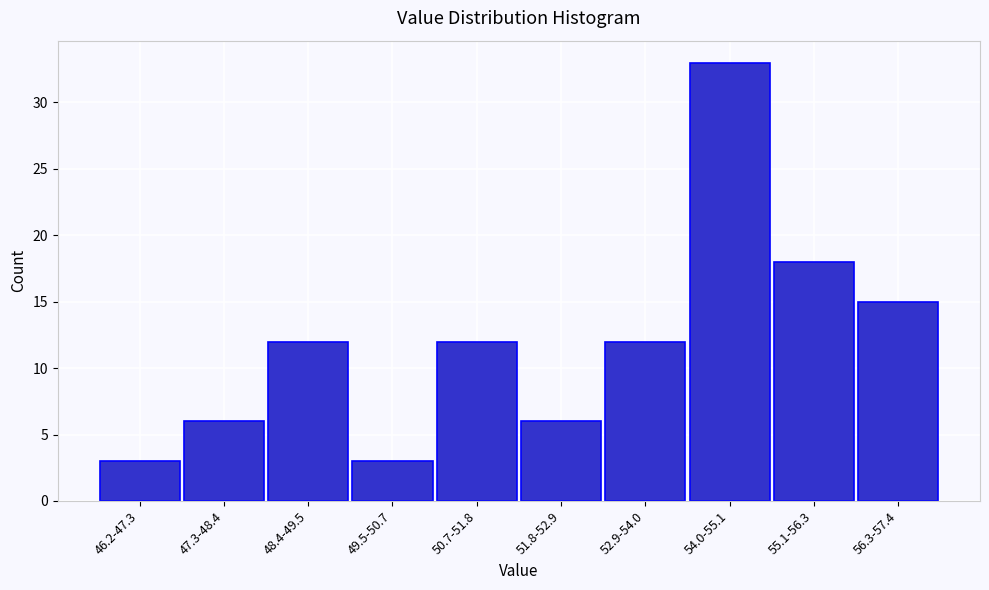

Reading left to right, list all the values displayed in this chart.

3	6	12	3	12	6	12	33	18	15